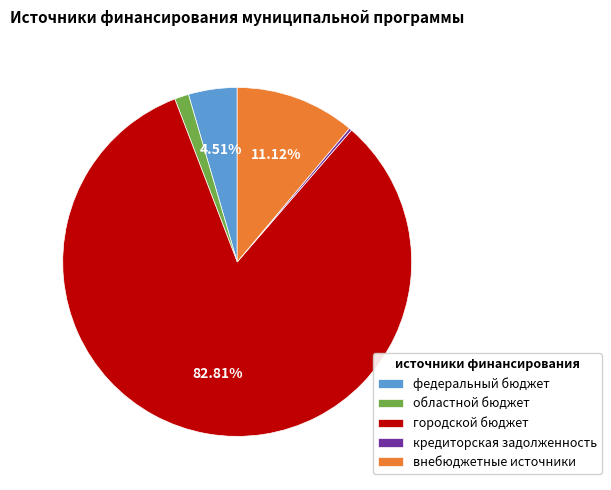

Is the sum of внебюджетные источники and городской бюджет greater than half?

Yes